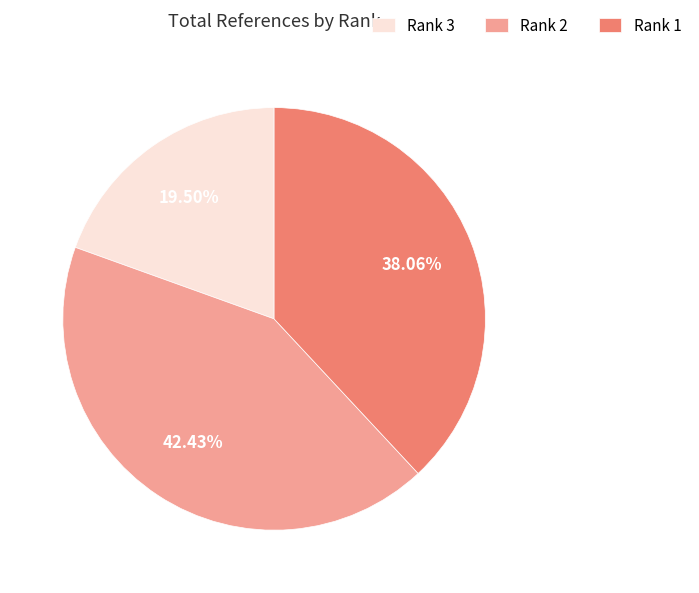

Does Rank 1 account for over 50% of the chart?

No